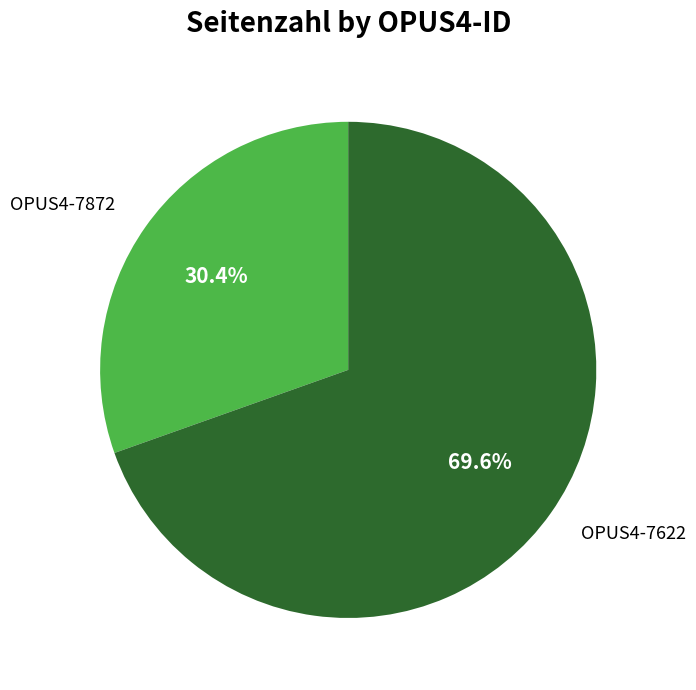

What percentage is the OPUS4-7872 slice, to the nearest percent?

30%